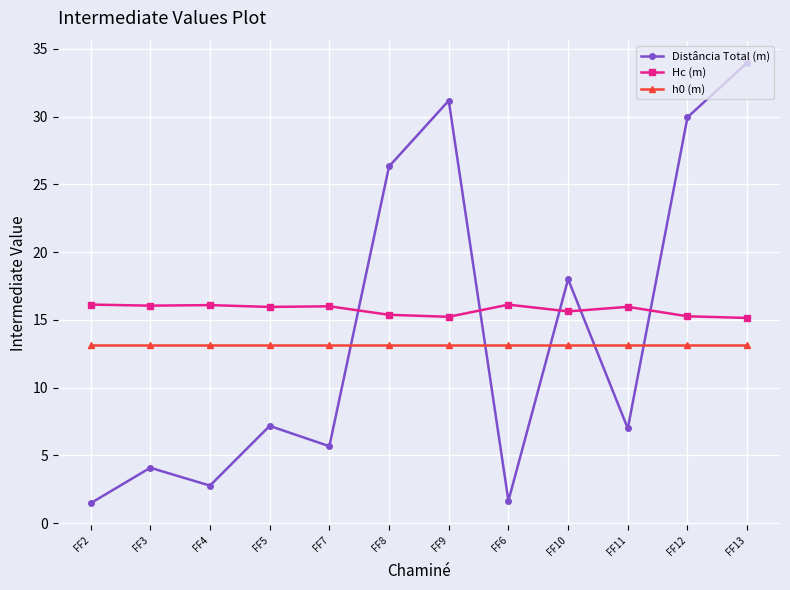

What is the spread (max minus min) of values at FF7?

10.3